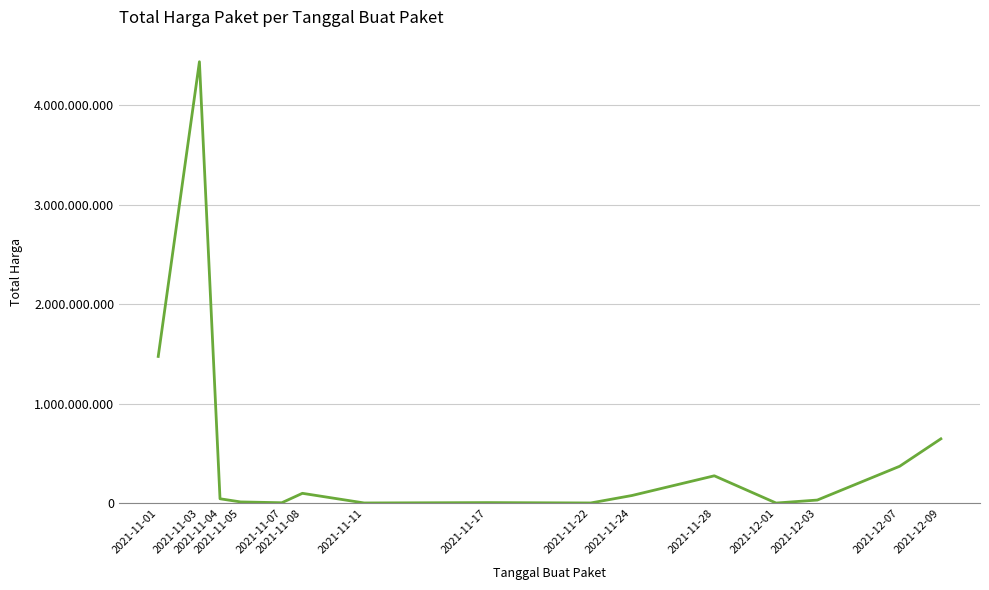

Which category has the highest value across all series?

2021-11-03